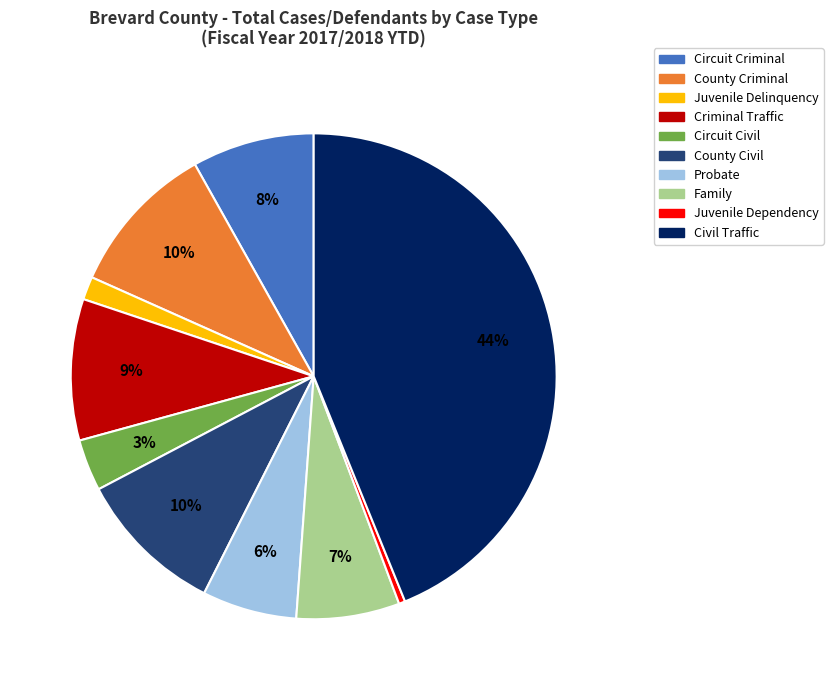

Which has a higher value, Family or Circuit Criminal?

Circuit Criminal